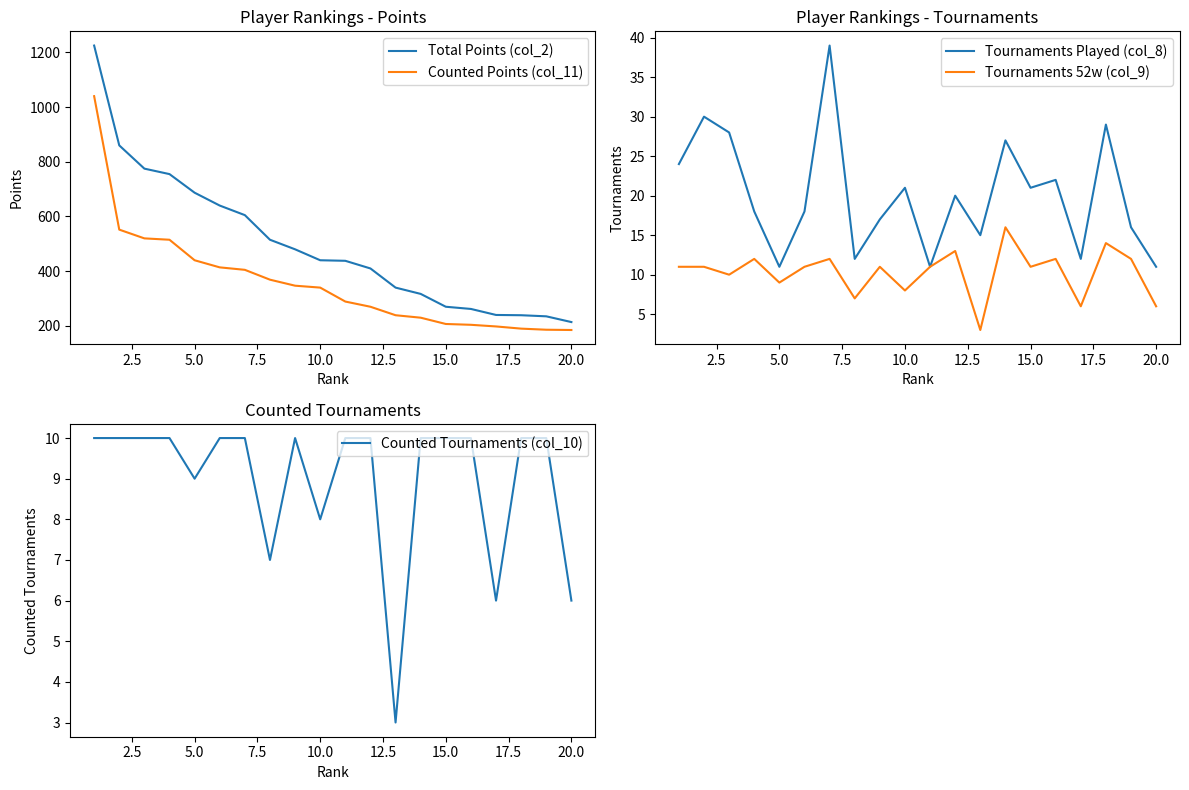

Reading left to right, what are all the values shown in this chart?

Total Points (col_2): 1225	860	775	755	687	640	605	515	480	440	438	410	340	317	270	262	240	239	235	214
Counted Points (col_11): 1040	552	520	515	440	414	405	369	347	340	289	270	239	230	207	204	198	190	186	185
Tournaments Played (col_8): 24	30	28	18	11	18	39	12	17	21	11	20	15	27	21	22	12	29	16	11
Tournaments 52w (col_9): 11	11	10	12	9	11	12	7	11	8	11	13	3	16	11	12	6	14	12	6
Counted Tournaments (col_10): 10	10	10	10	9	10	10	7	10	8	10	10	3	10	10	10	6	10	10	6